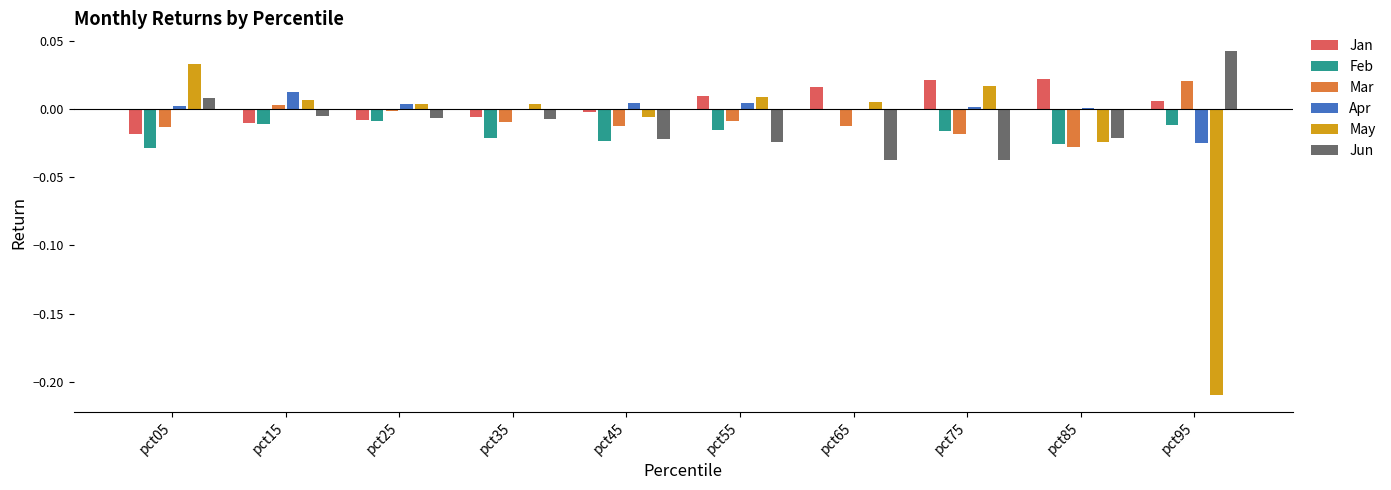

The value of Apr at pct25 is 0.0. True or false?

True